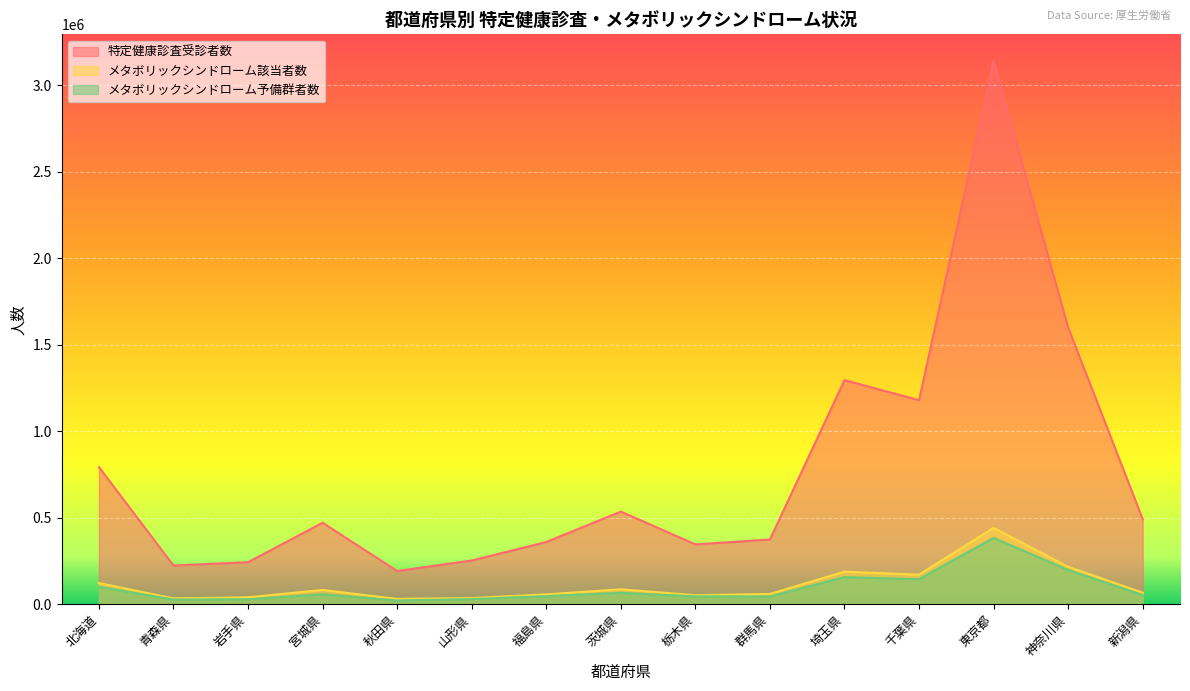

True or false: 特定健康診査受診者数 and メタボリックシンドローム該当者数 intersect in this chart.

False